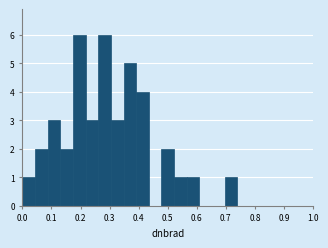

What is the height of the bar covering 0.39 to 0.43 on the x-axis? Neither the bar edges nor the heights are printed on the chart, so give them approximately, as read against the axes.

4